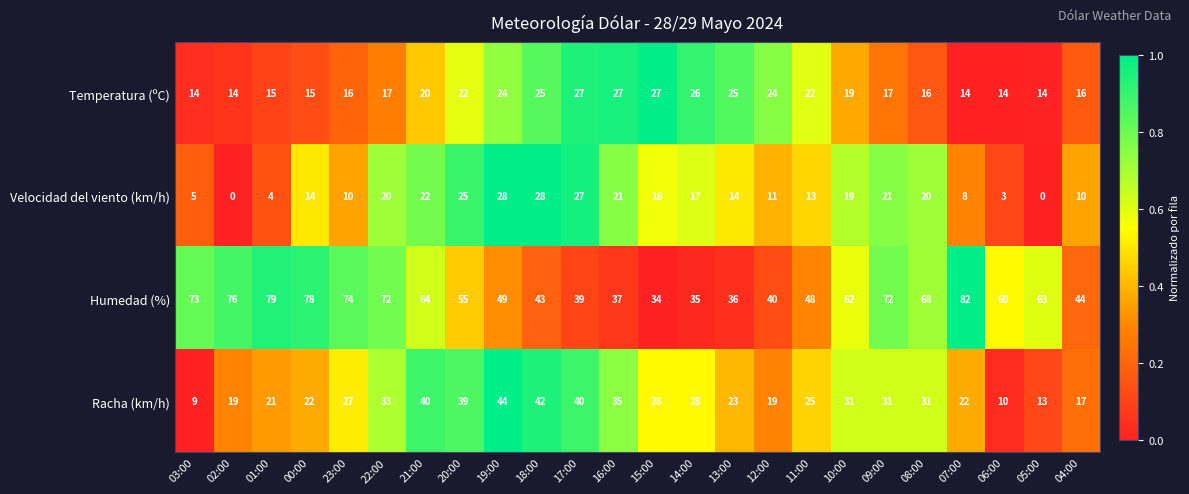

What is the difference between the second highest and second lowest values in the Temperatura (ºC) series?

13